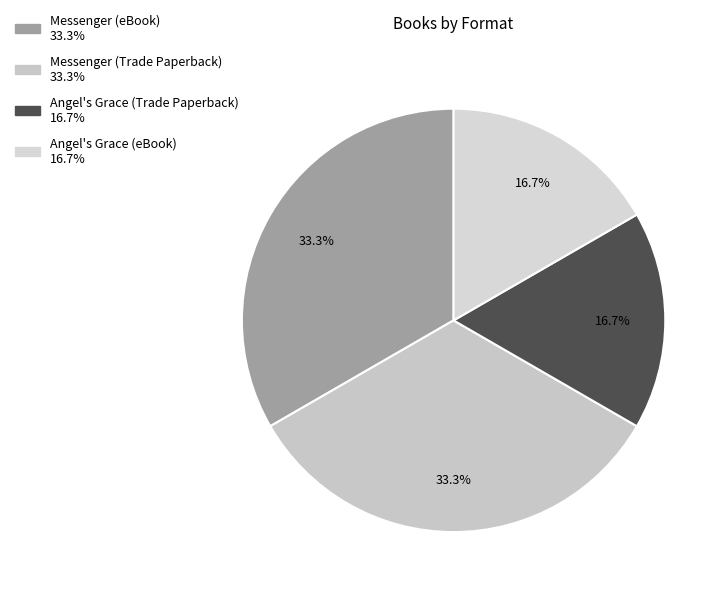

To the nearest percent, what is the average slice percentage?

25%